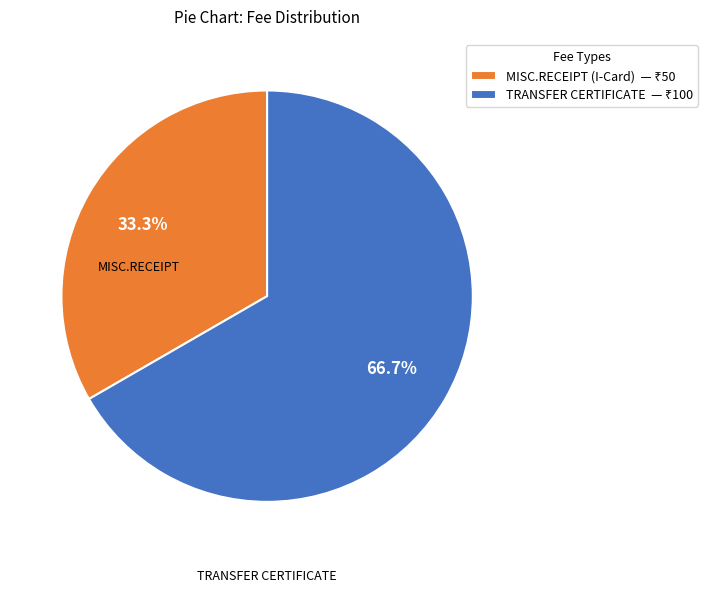

Count the number of slices in the pie.

2